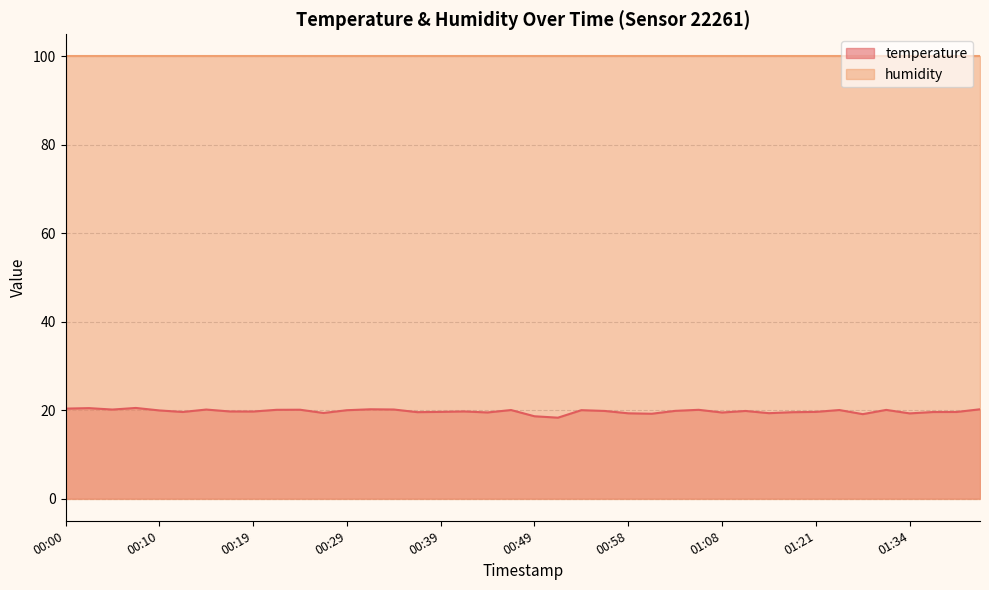

How many data points are above 19?

38